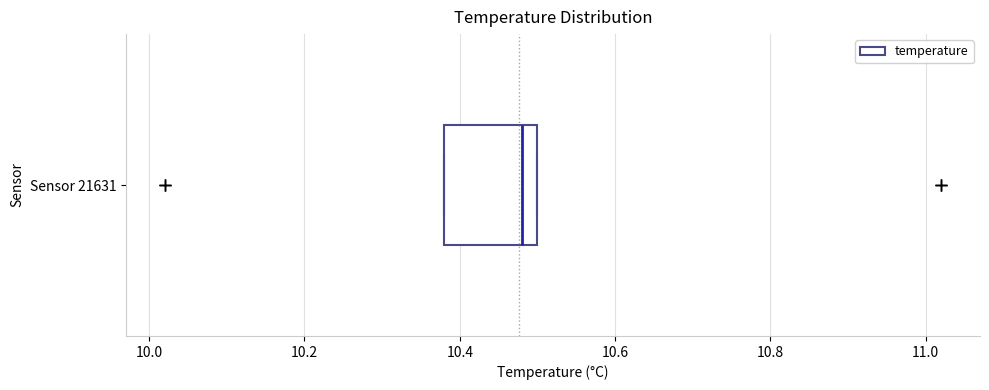

Where does the median line of the box for Sensor 21631 sit on the x-axis? The values are not printed on the chart, so give them approximately, as read against the axis.

10.48